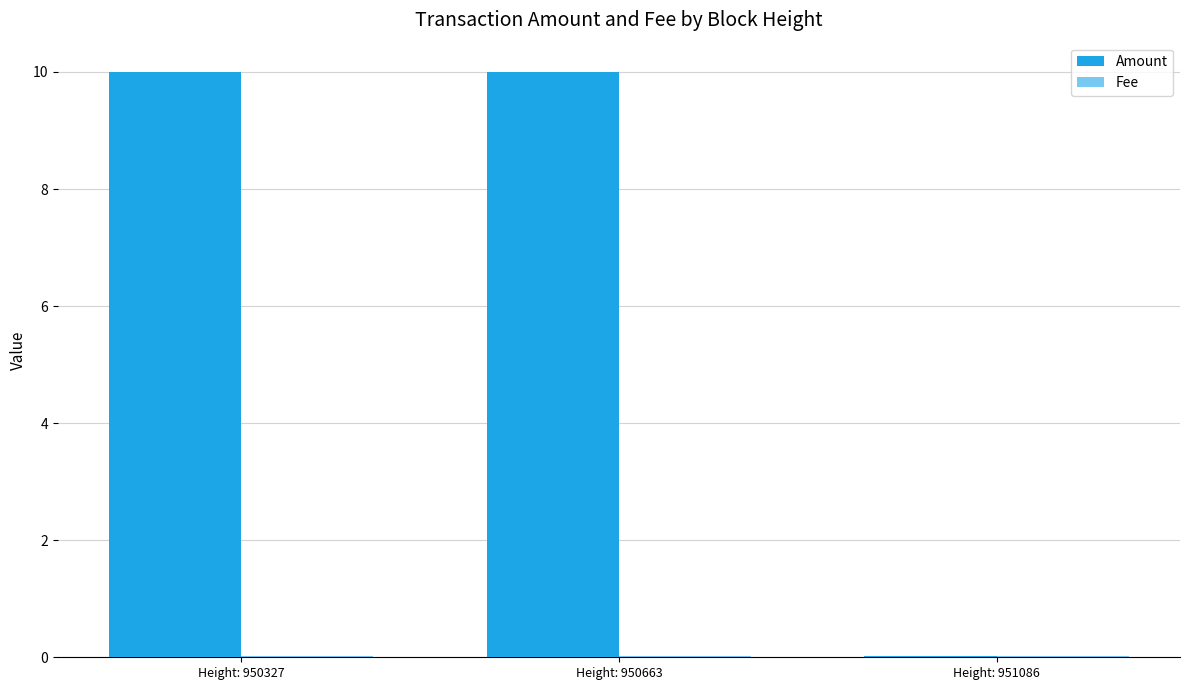

At which label does Amount first exceed 9?

Height: 950327